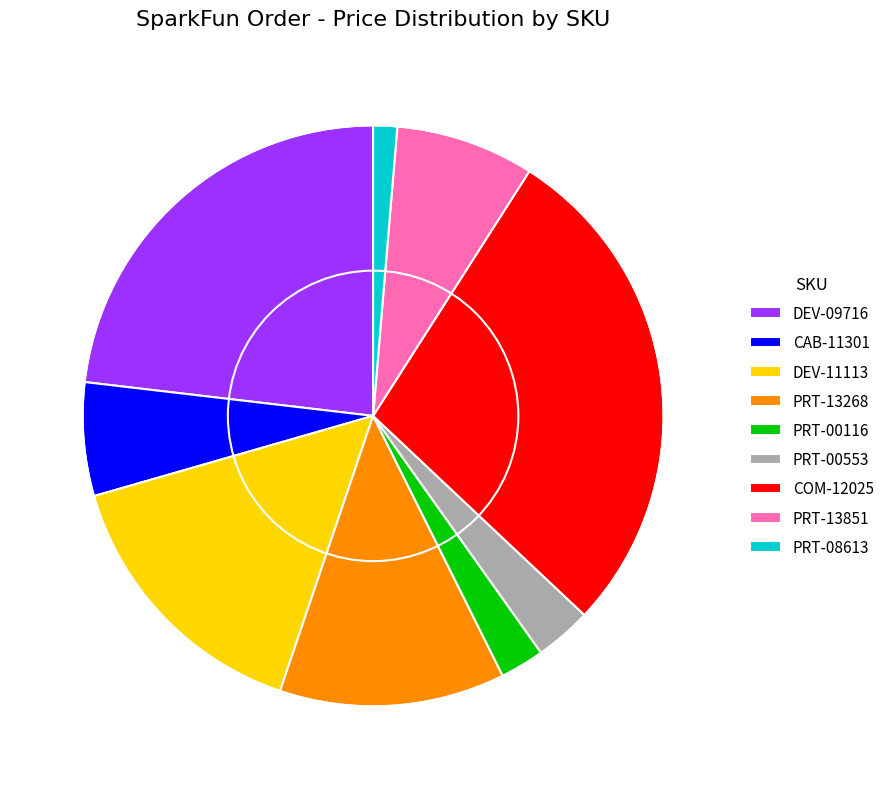

Approximately how many times larger is the value at PRT-00116 compared to CAB-11301?

0.4